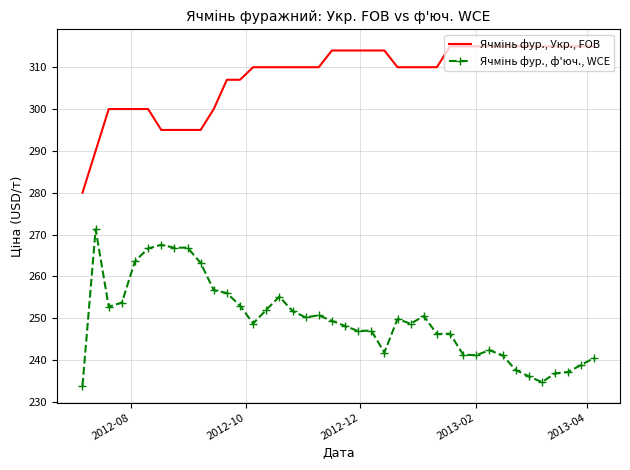

What is the minimum value shown in the chart?

233.9